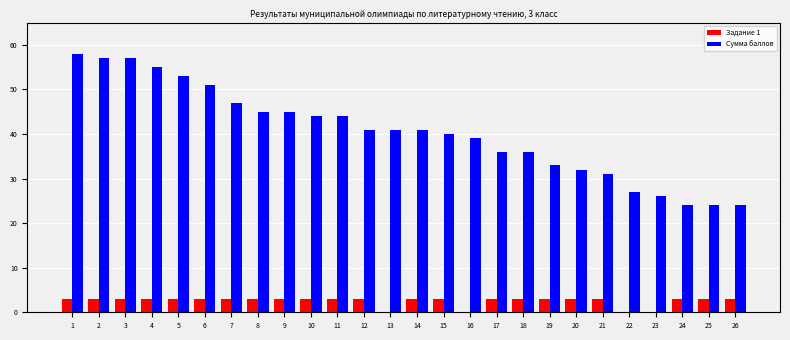

Reading left to right, extract all data points from this chart.

Задание 1: 1=3	2=3	3=3	4=3	5=3	6=3	7=3	8=3	9=3	10=3	11=3	12=3	13=0	14=3	15=3	16=0	17=3	18=3	19=3	20=3	21=3	22=0	23=0	24=3	25=3	26=3
Сумма баллов: 1=58	2=57	3=57	4=55	5=53	6=51	7=47	8=45	9=45	10=44	11=44	12=41	13=41	14=41	15=40	16=39	17=36	18=36	19=33	20=32	21=31	22=27	23=26	24=24	25=24	26=24